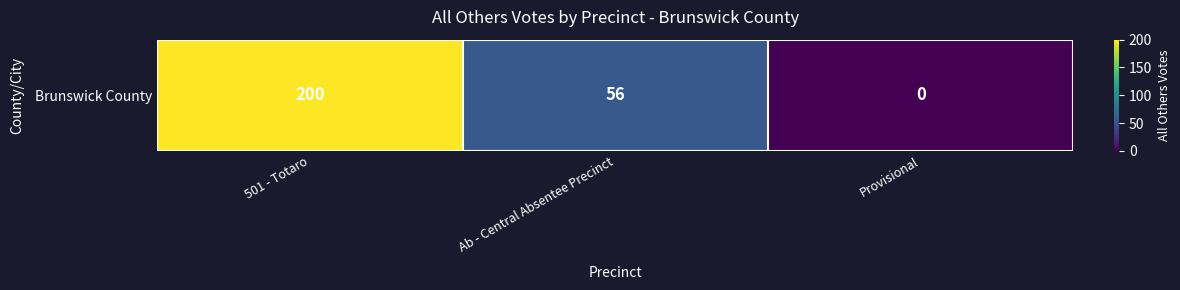

How many values are above zero?

2